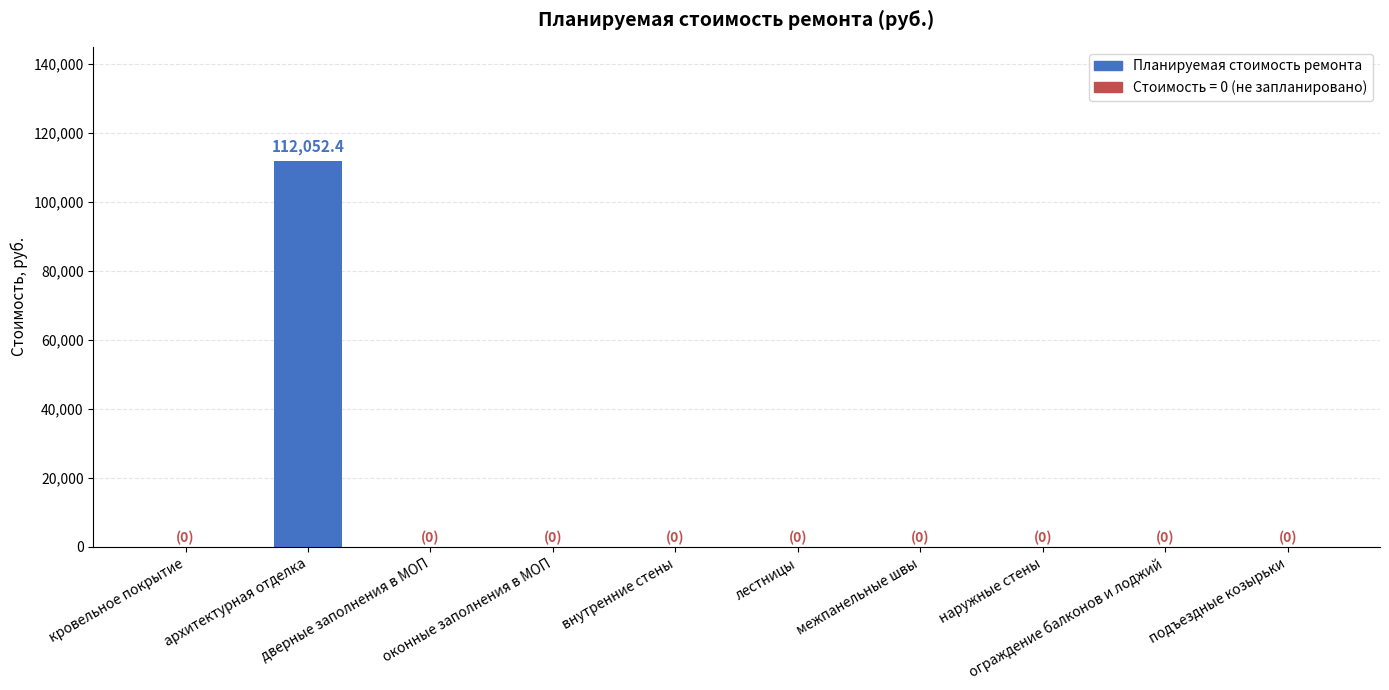

What is the maximum value shown in the chart?

112052.4